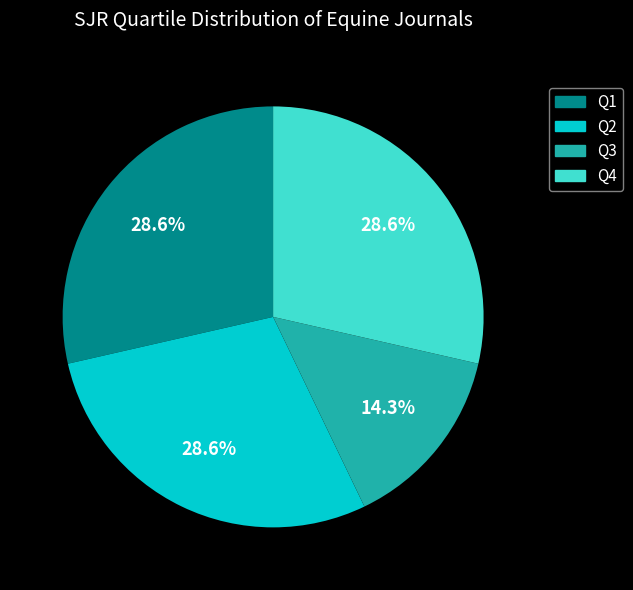

True or false: Q3 accounts for 25% of the total.

False